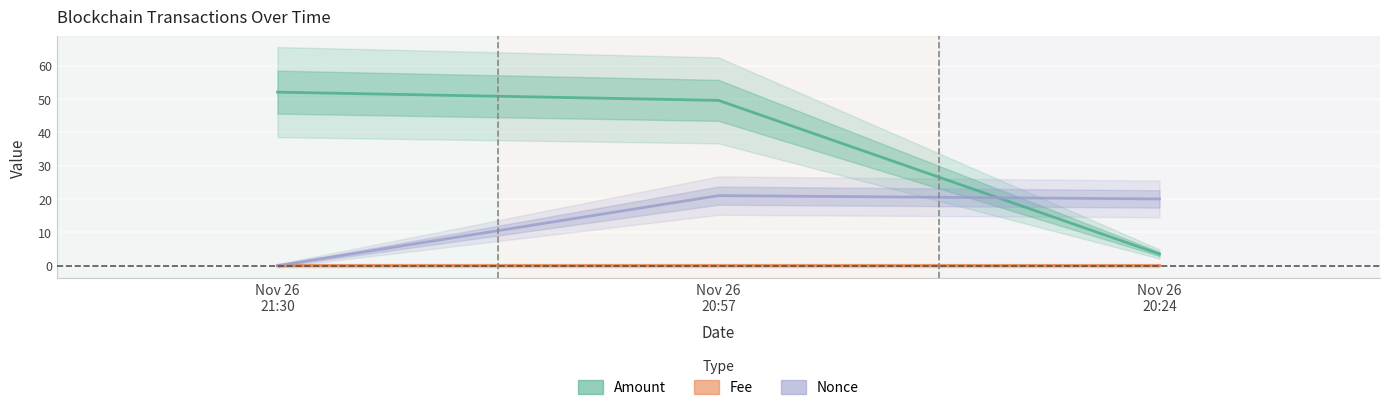

What is the sum of all Fee values?

0.1